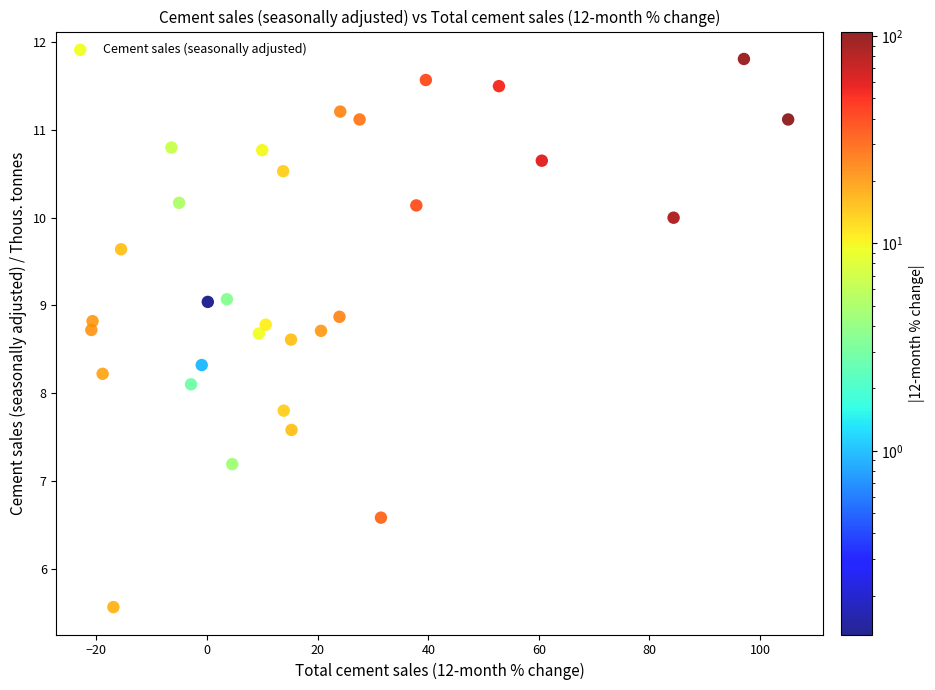

What Y value in the scatter plot is closest to 8?

8.1